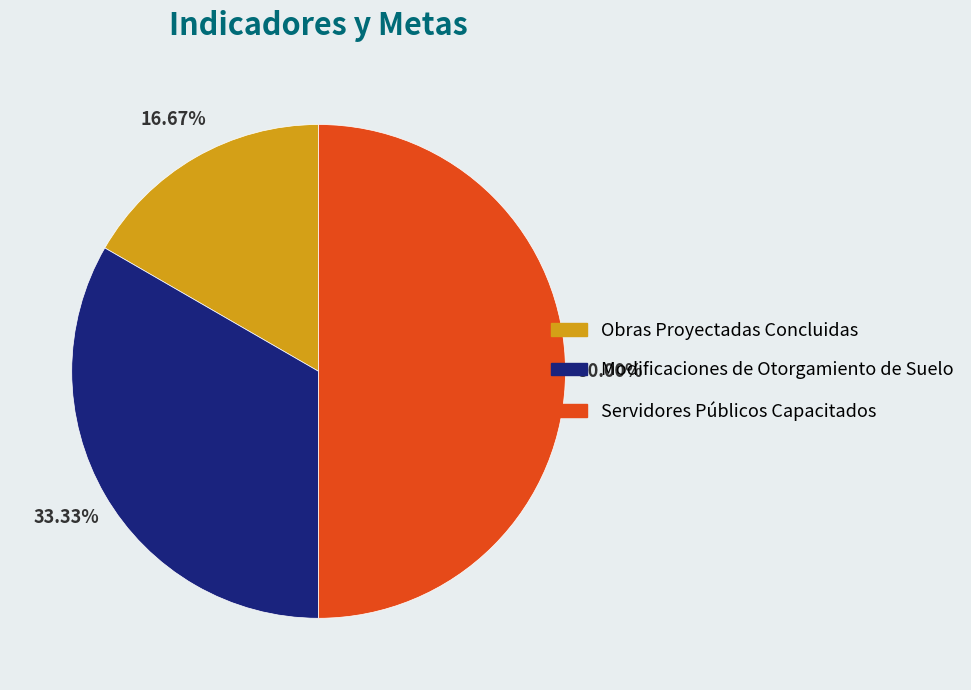

What portion of the pie excludes Servidores Públicos Capacitados?

50.0%